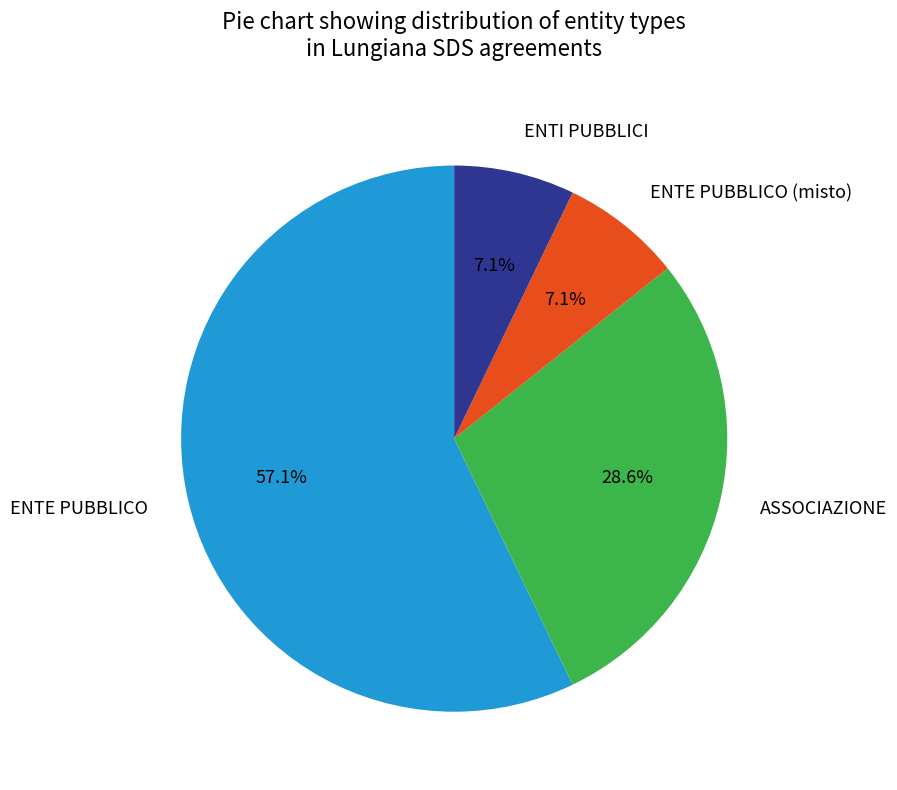

How many slices are in this pie chart?

4